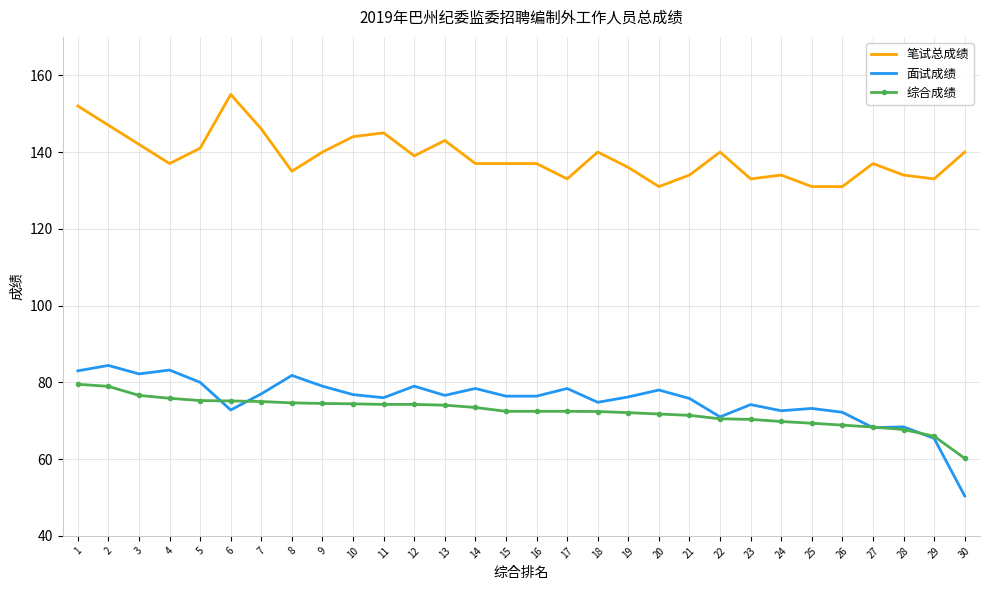

True or false: 面试成绩 and 综合成绩 cross at least once.

True